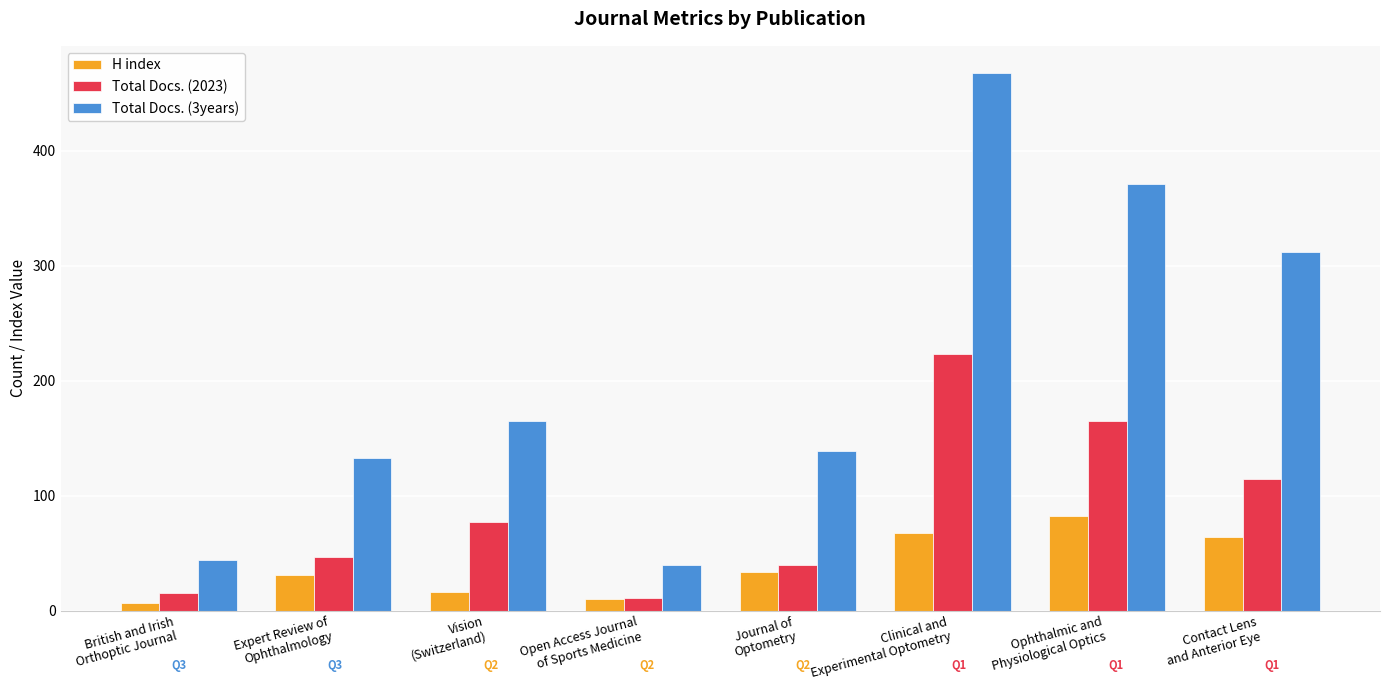

What is the maximum value shown in the chart?

468